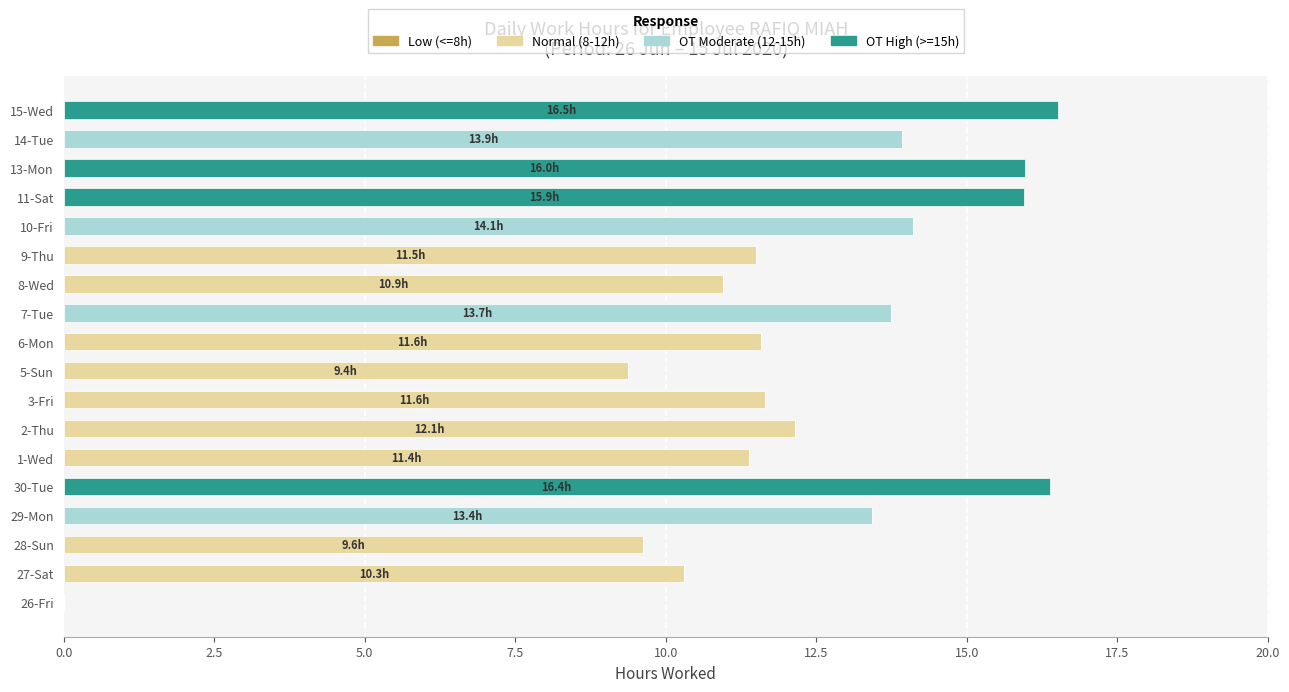

At which label does Normal (8-12h) reach its peak?

2-Thu